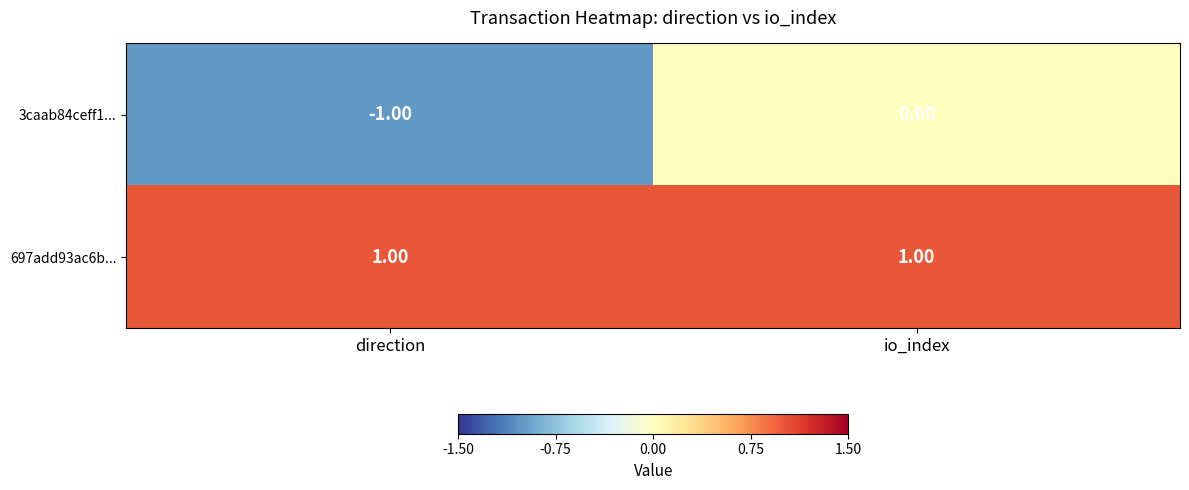

Where is 3caab84ceff1... nearest to the value 0?

io_index